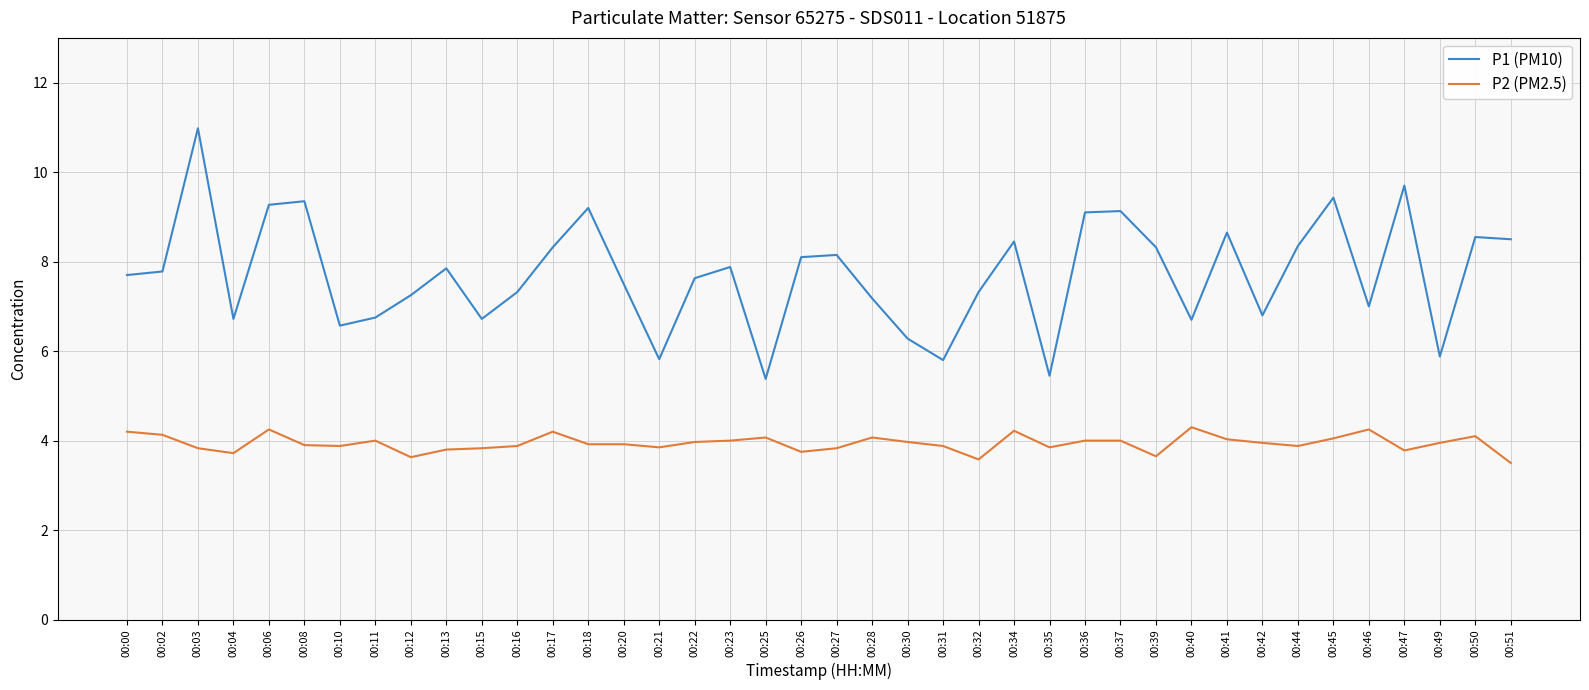

What is the lowest value of the P1 (PM10) series?

5.4